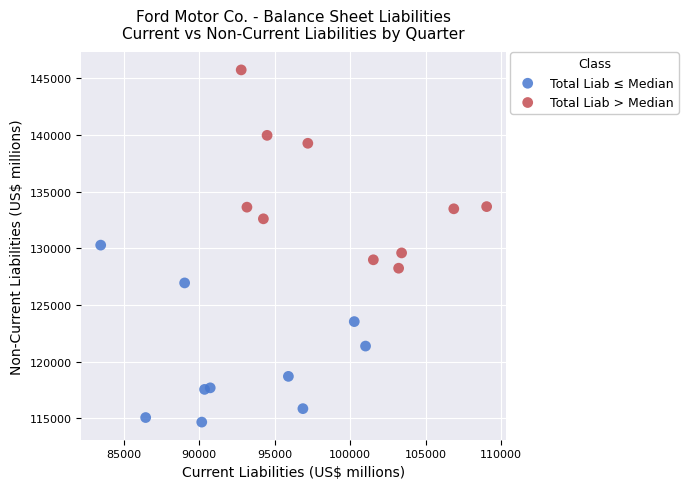

Which series contains the highest Y value?

Total Liab > Median